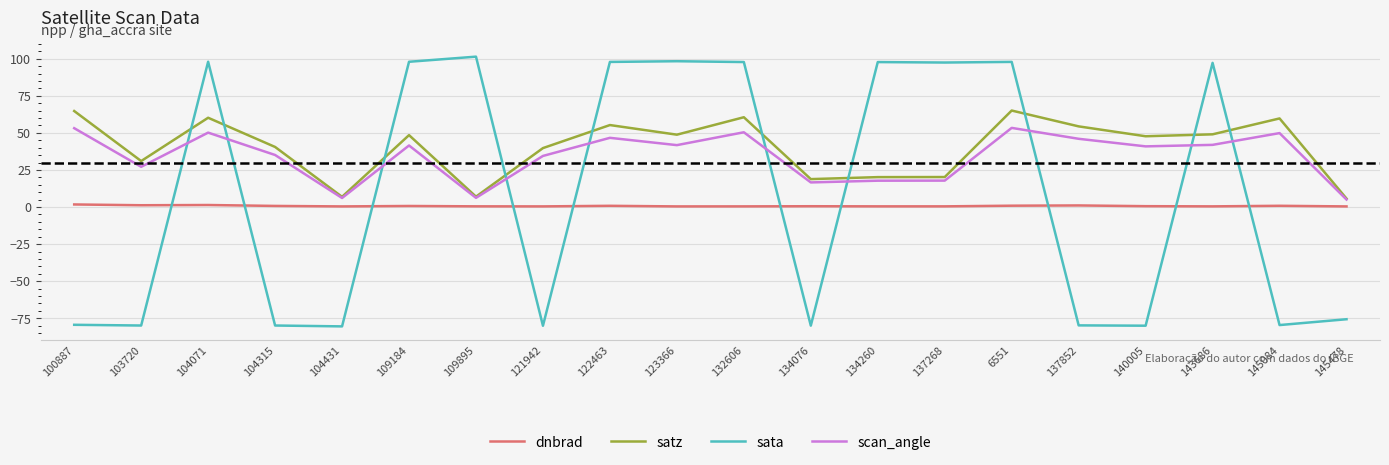

Is the value of scan_angle at 145478 greater than the value of dnbrad at 132606?

Yes